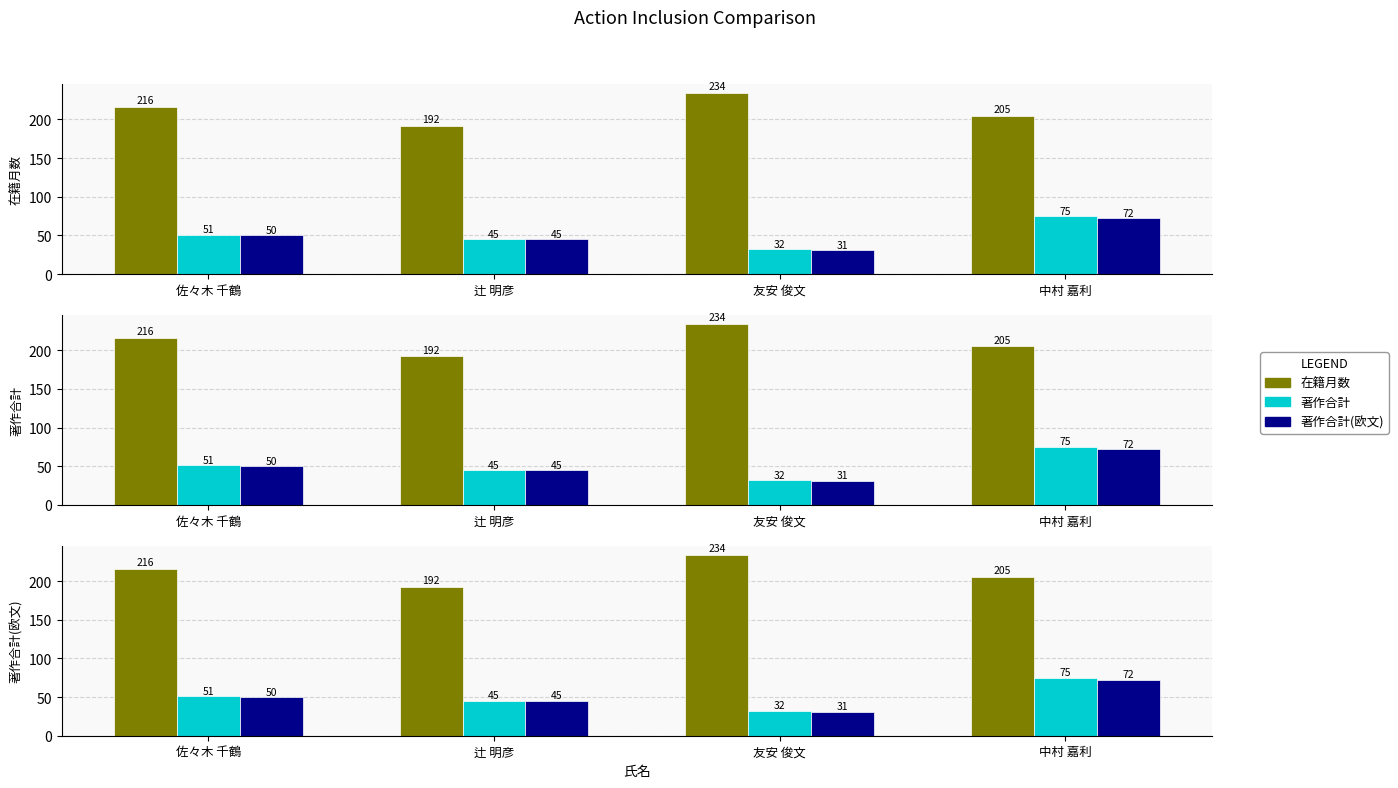

What is the label of the 1st bar from the right?

中村 嘉利